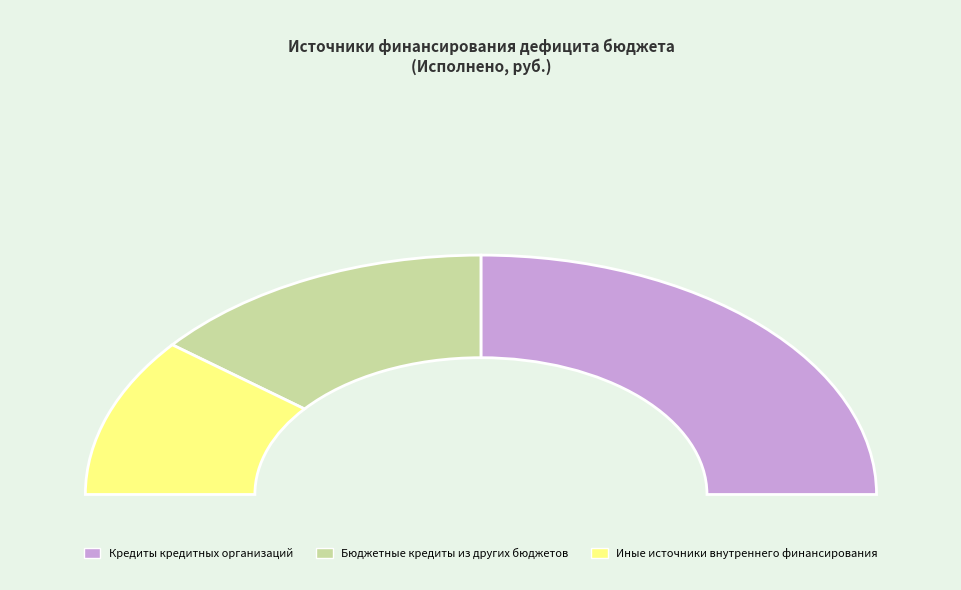

How many segments does this pie chart have?

3